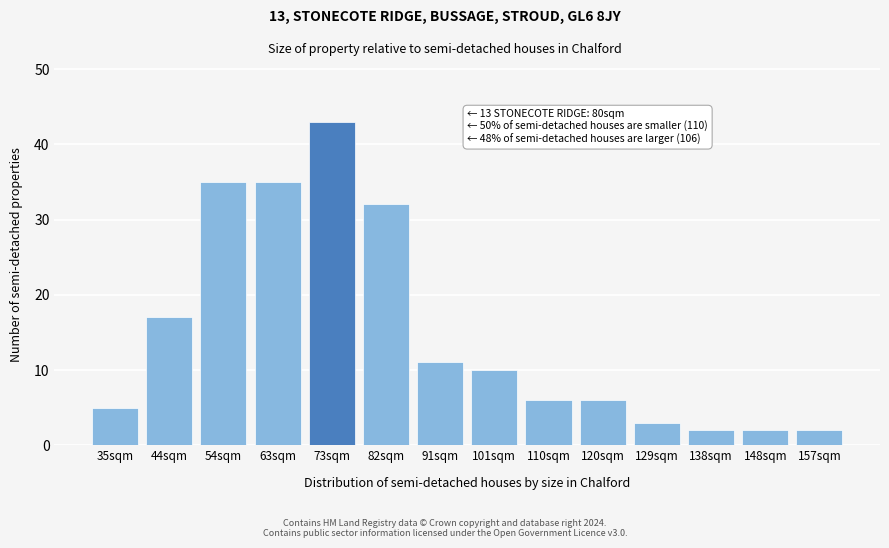

Reading left to right, what are all the values shown in this chart?

5	17	35	35	43	32	11	10	6	6	3	2	2	2